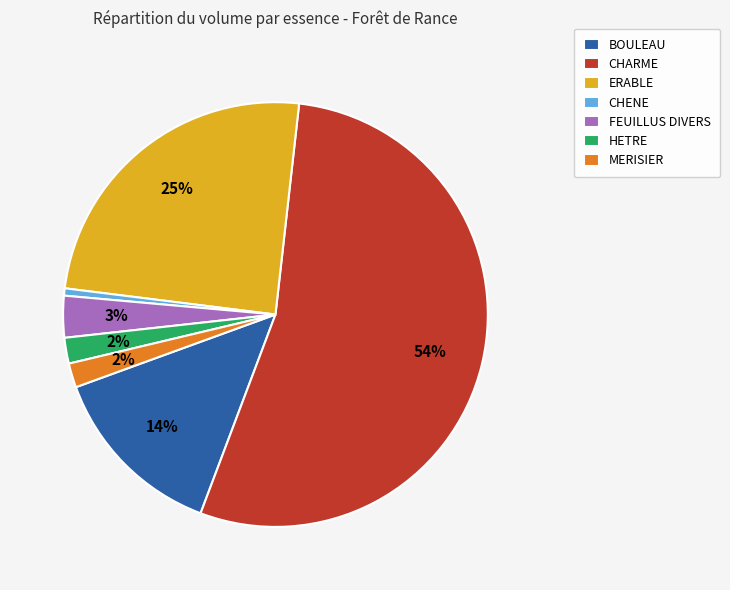

Which has a higher value, CHENE or MERISIER?

MERISIER